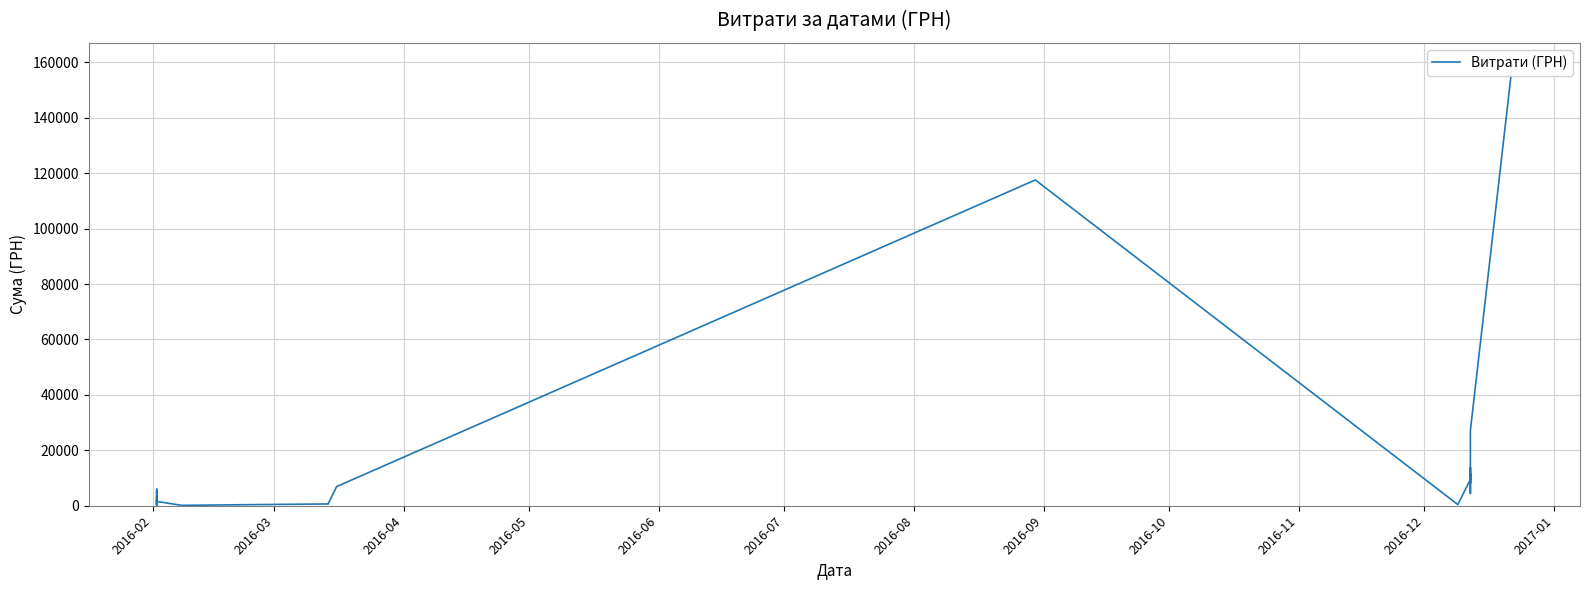

Does the chart display data point markers on the line(s)?

No